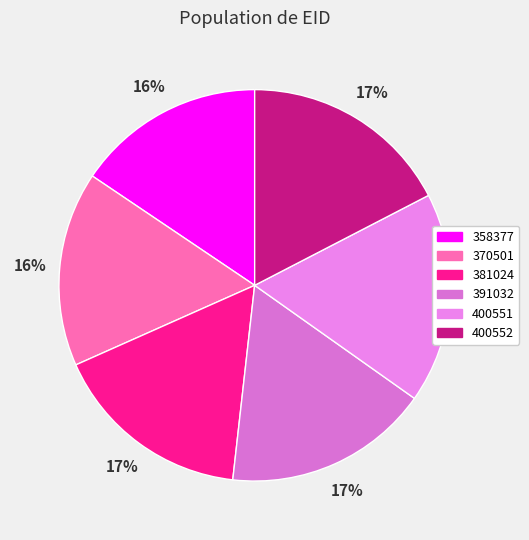

How many slices are in this pie chart?

6